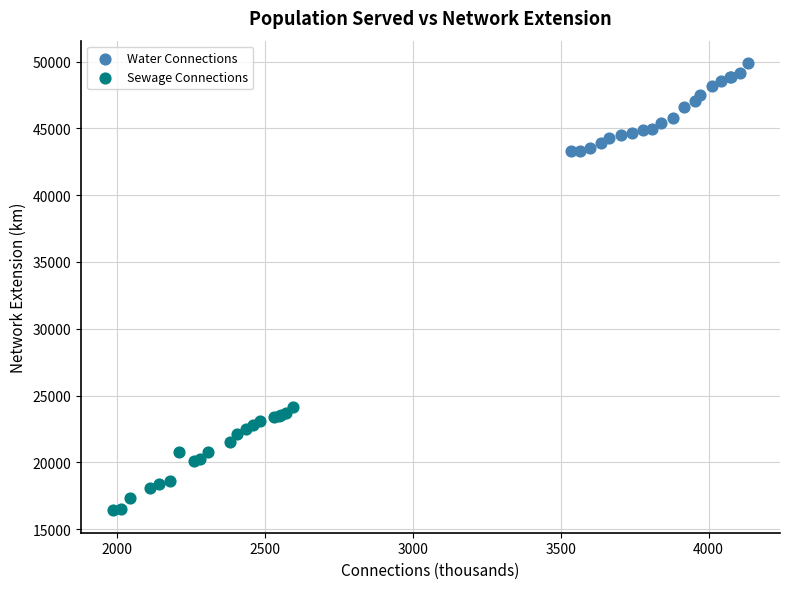

Which series reaches the minimum Y coordinate?

Sewage Connections